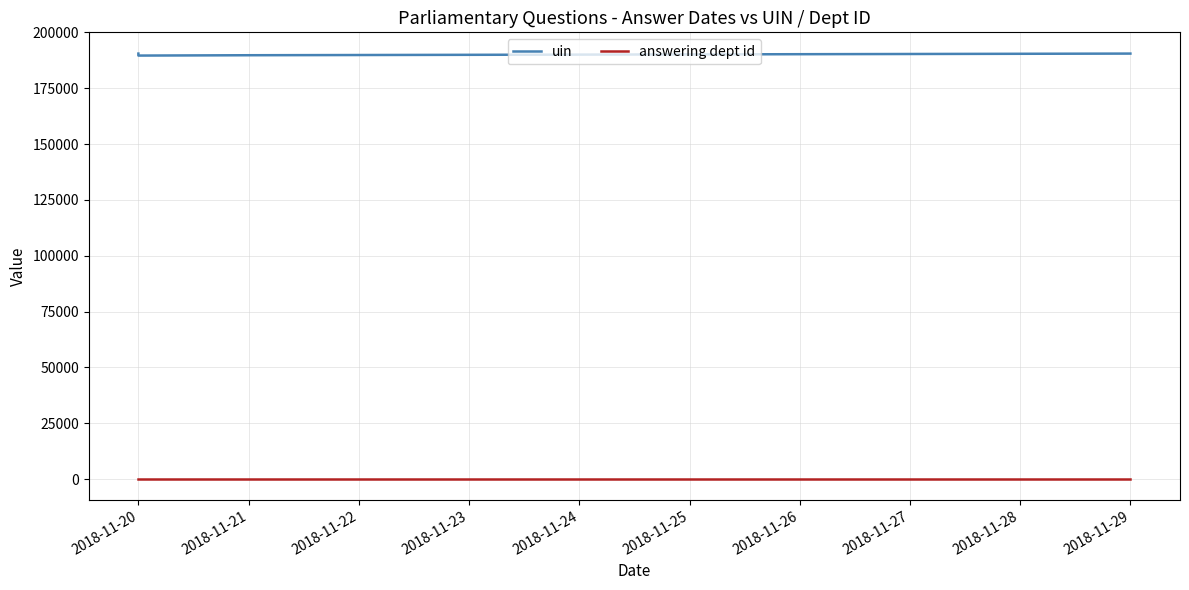

What is the difference between the highest and lowest values at 2018-11-21?

189545